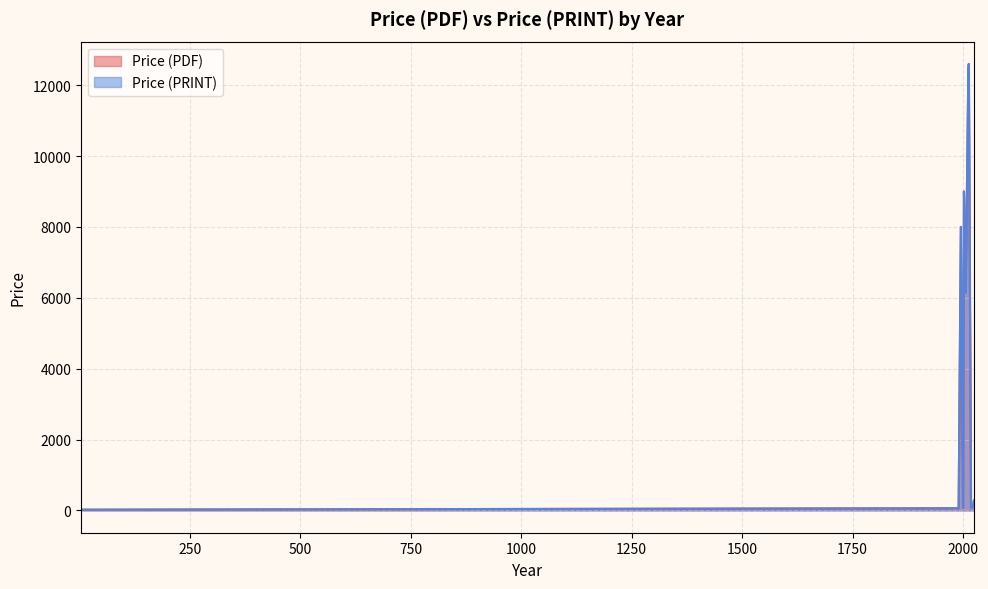

Is it true that Price (PDF) equals 10000.0 at 2013?

True